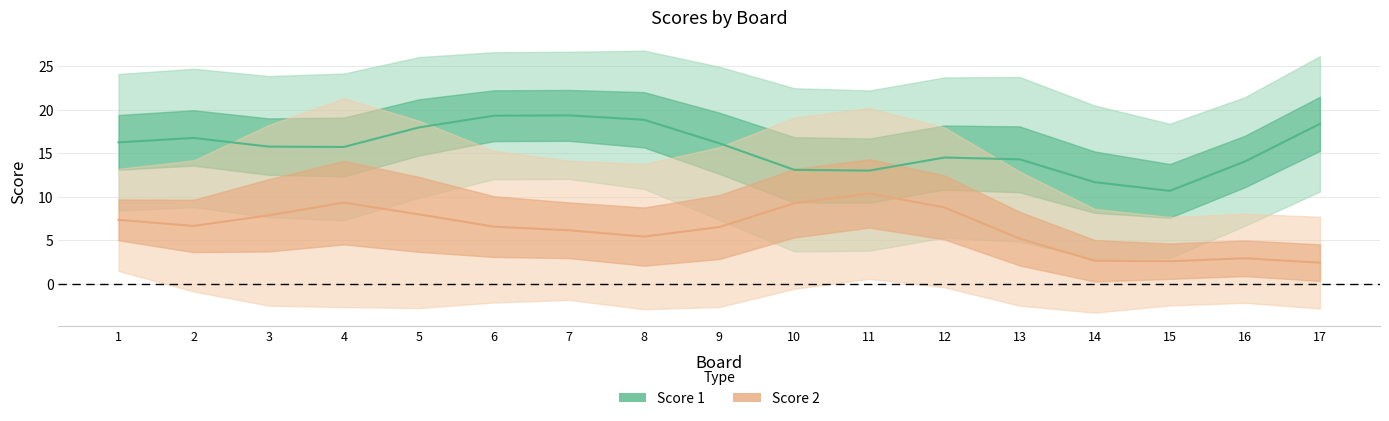

Count the number of data series in this chart.

2